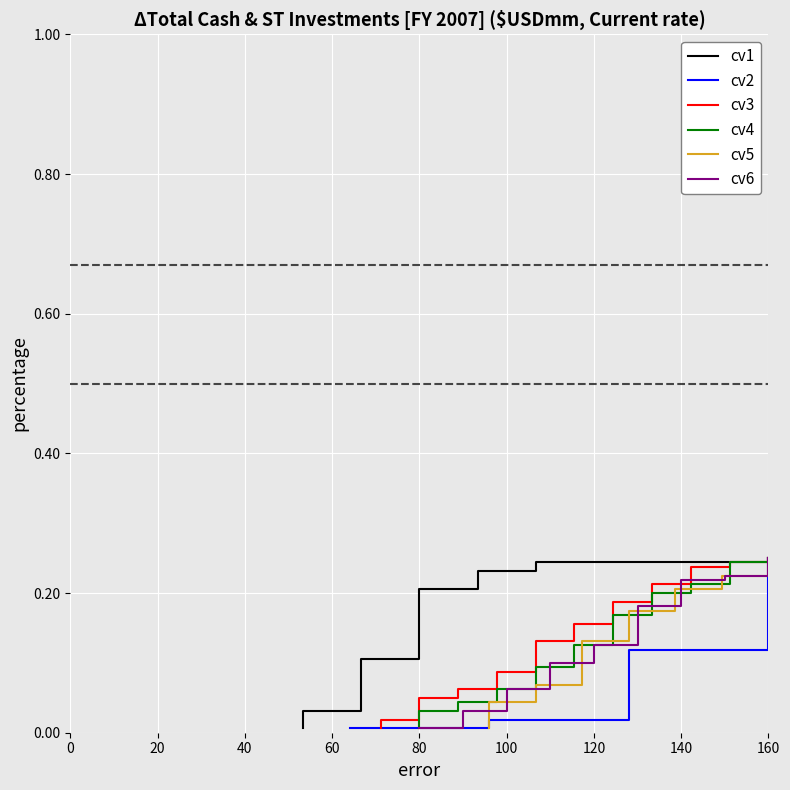

What is the value of the cv1 point at the 30th from the left?

0.2